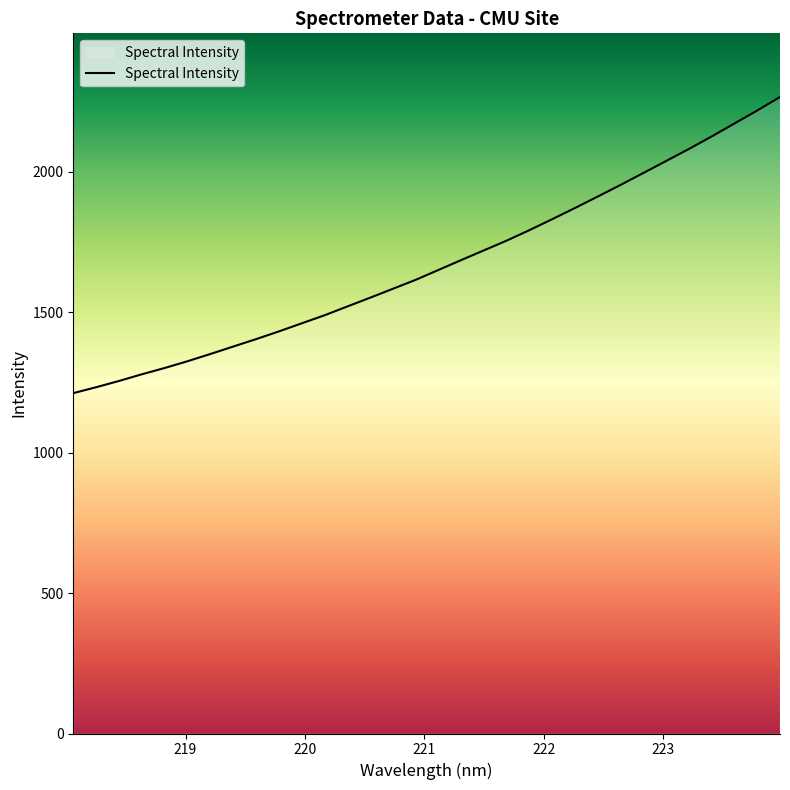

What is the difference between the maximum and minimum values?

1054.3